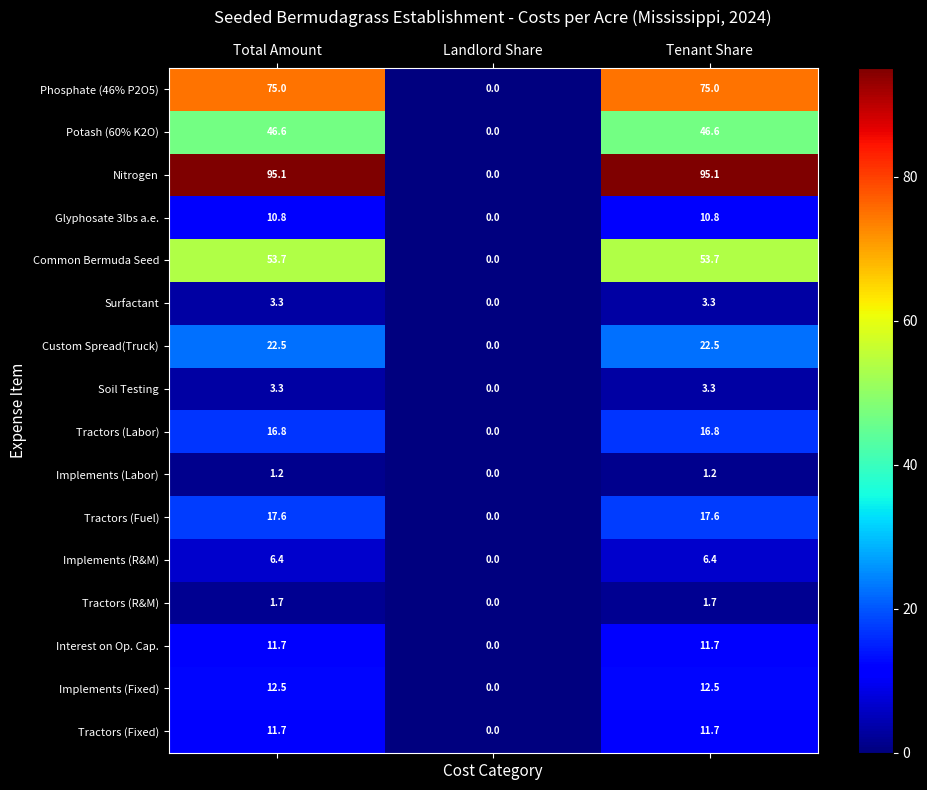

The Soil Testing series shows 0.0 at Landlord Share. True or false?

True